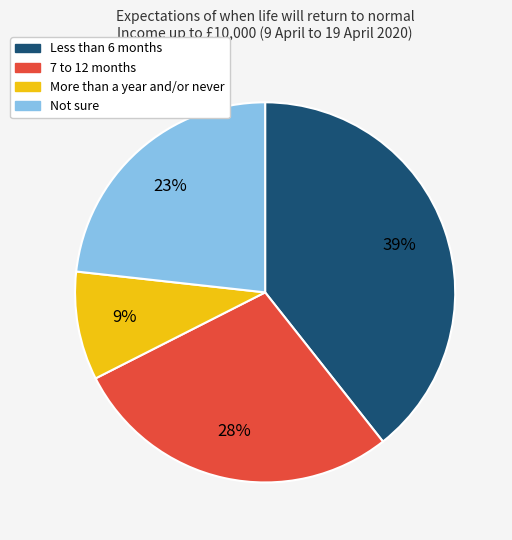

Between 7 to 12 months and Not sure, which is larger?

7 to 12 months